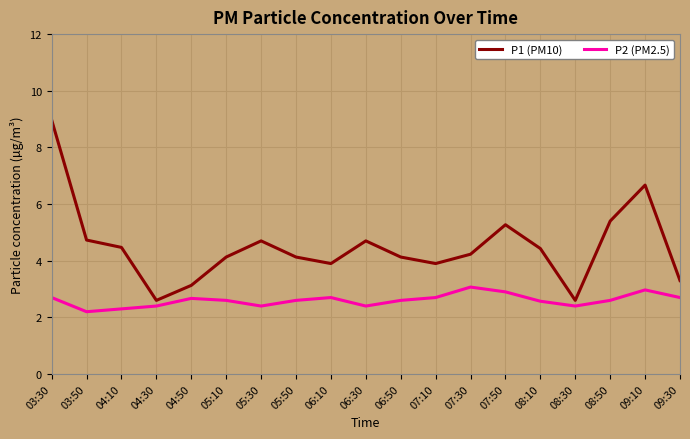

How many interior local valleys does the P1 (PM10) series have?

4